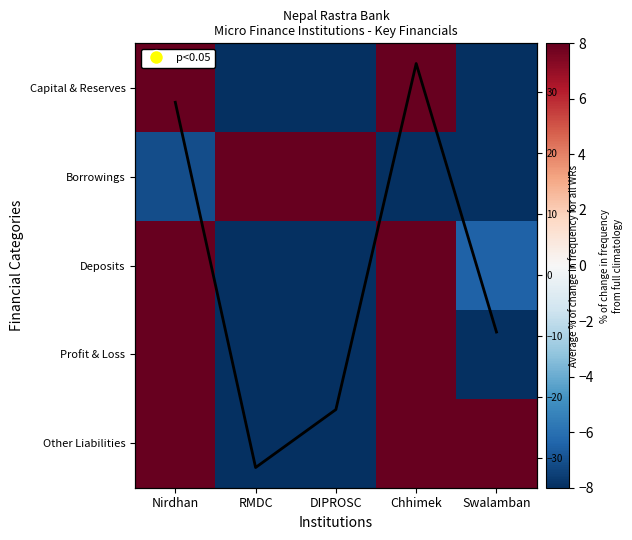

Rank the series at RMDC from highest to lowest value.

Borrowings, Profit & Loss, Capital & Reserves, Mean % change, Other Liabilities, Deposits